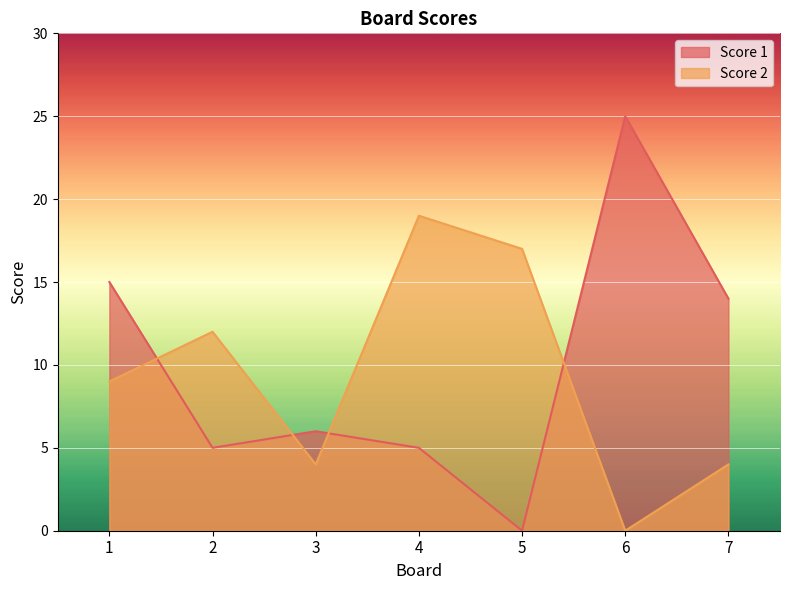

How many data points in Score 2 are less than 9?

3